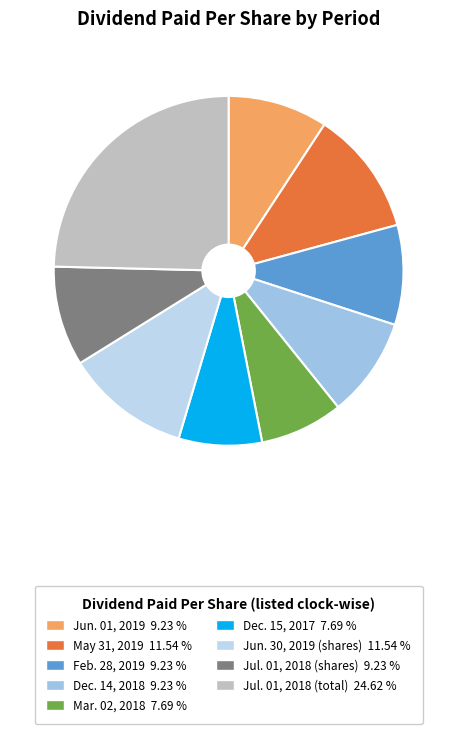

The Dec. 14, 2018 slice represents 9% of the pie. True or false?

True